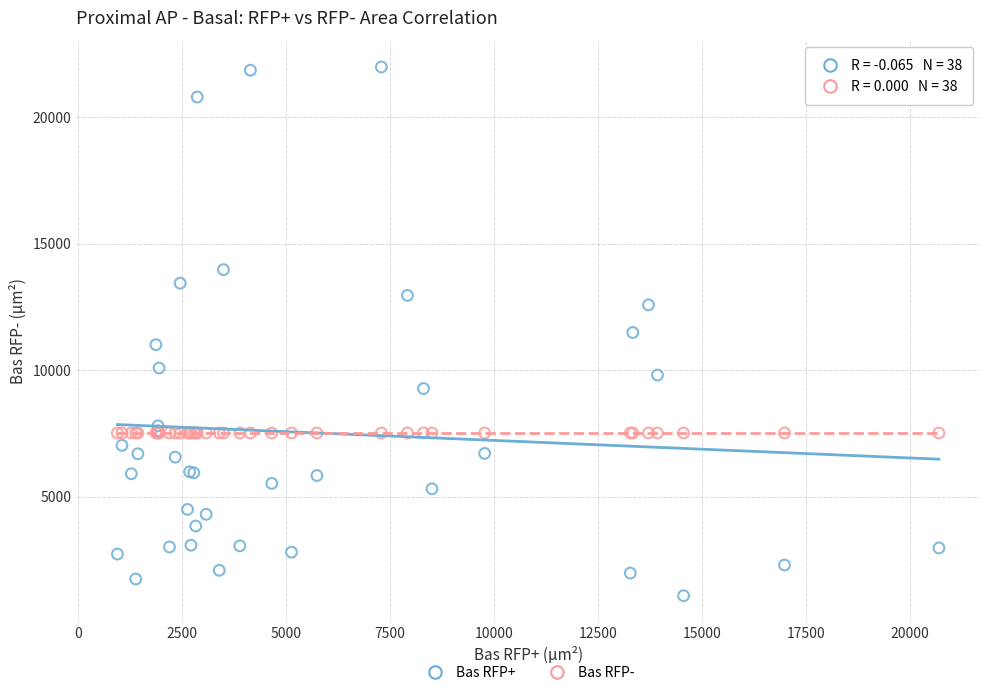

Which series contains the highest Y value?

Bas RFP+